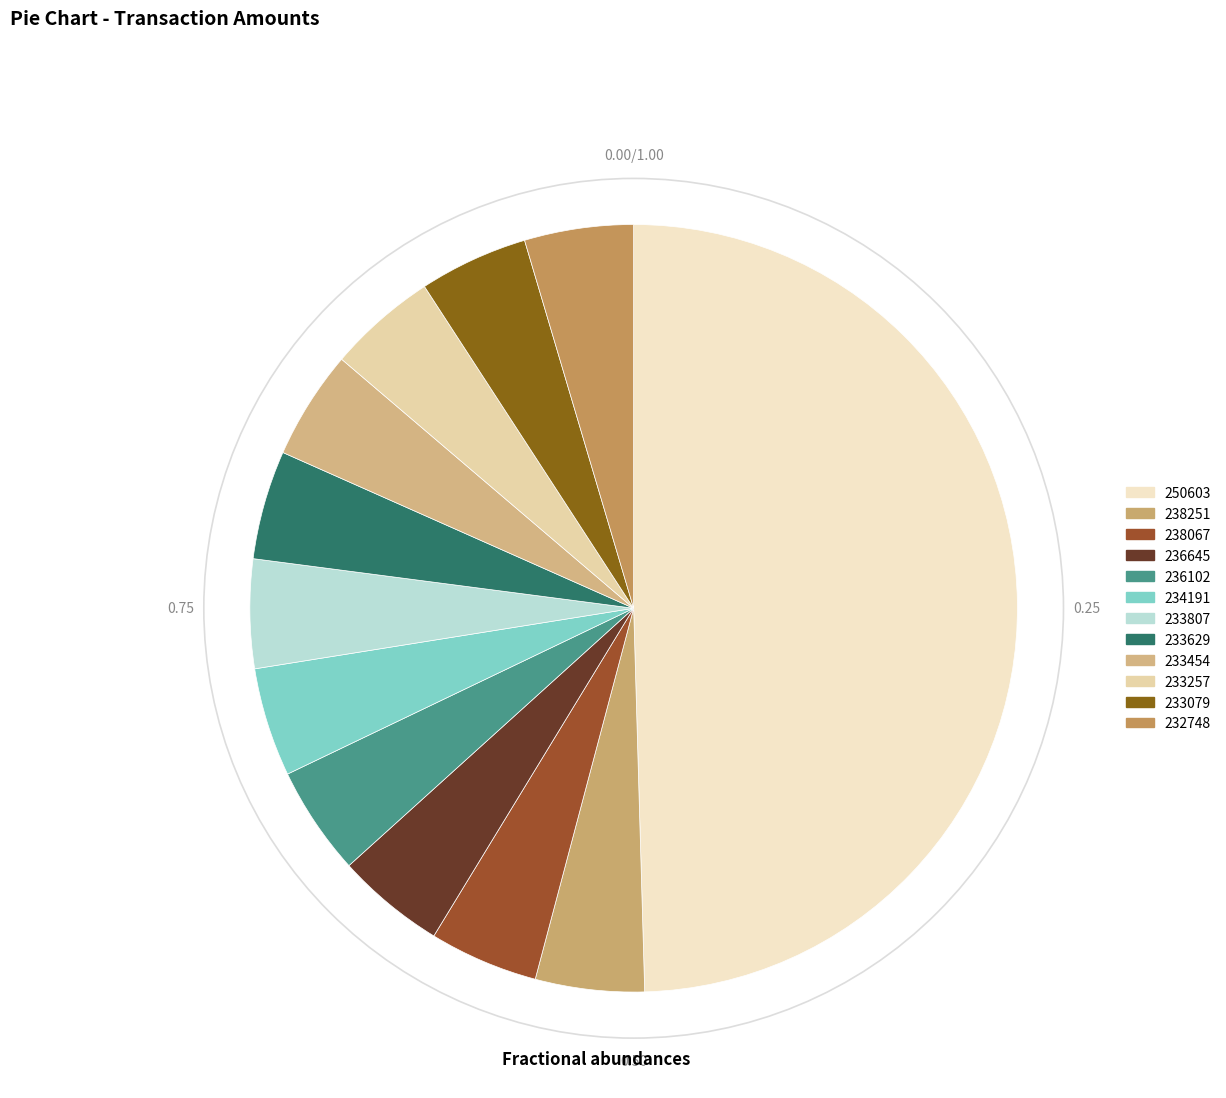

Combined, what portion of the pie is 233454 and 233629?

9.2%